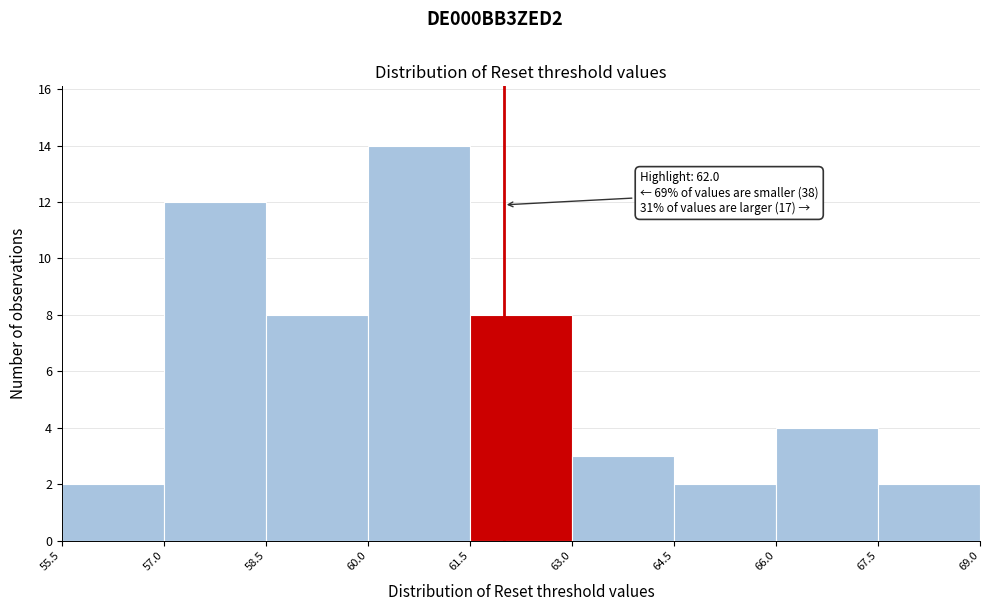

Over which range of the x-axis is the bar tallest?

60.0 to 61.5